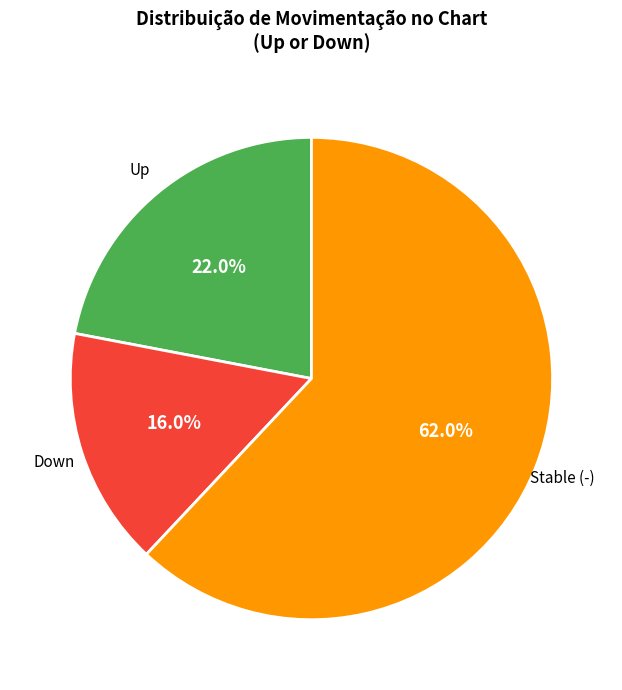

How many slices are in this pie chart?

3